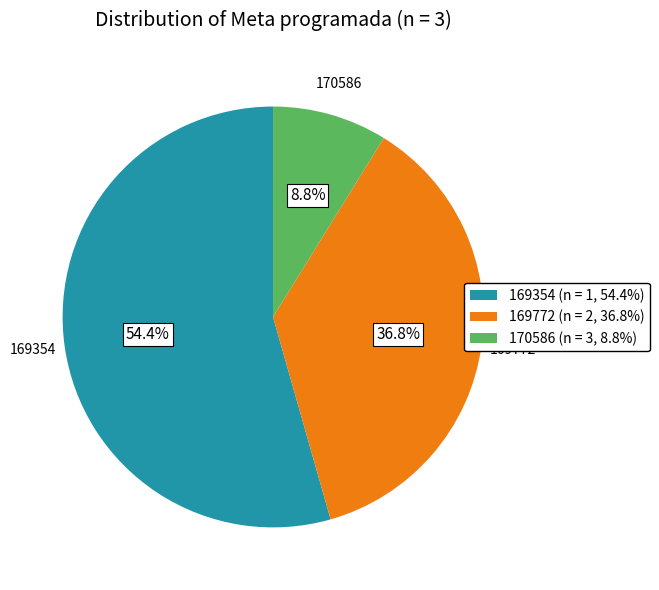

To the nearest percent, what percentage of the pie is 169354?

54%